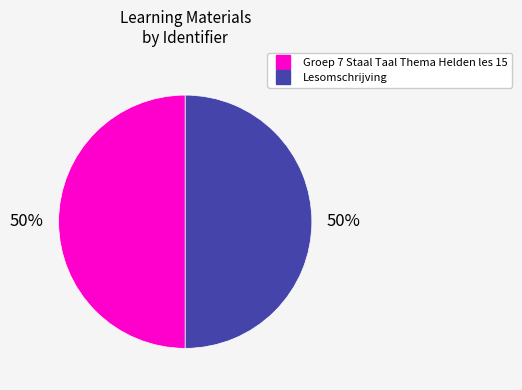

How many segments does this pie chart have?

2